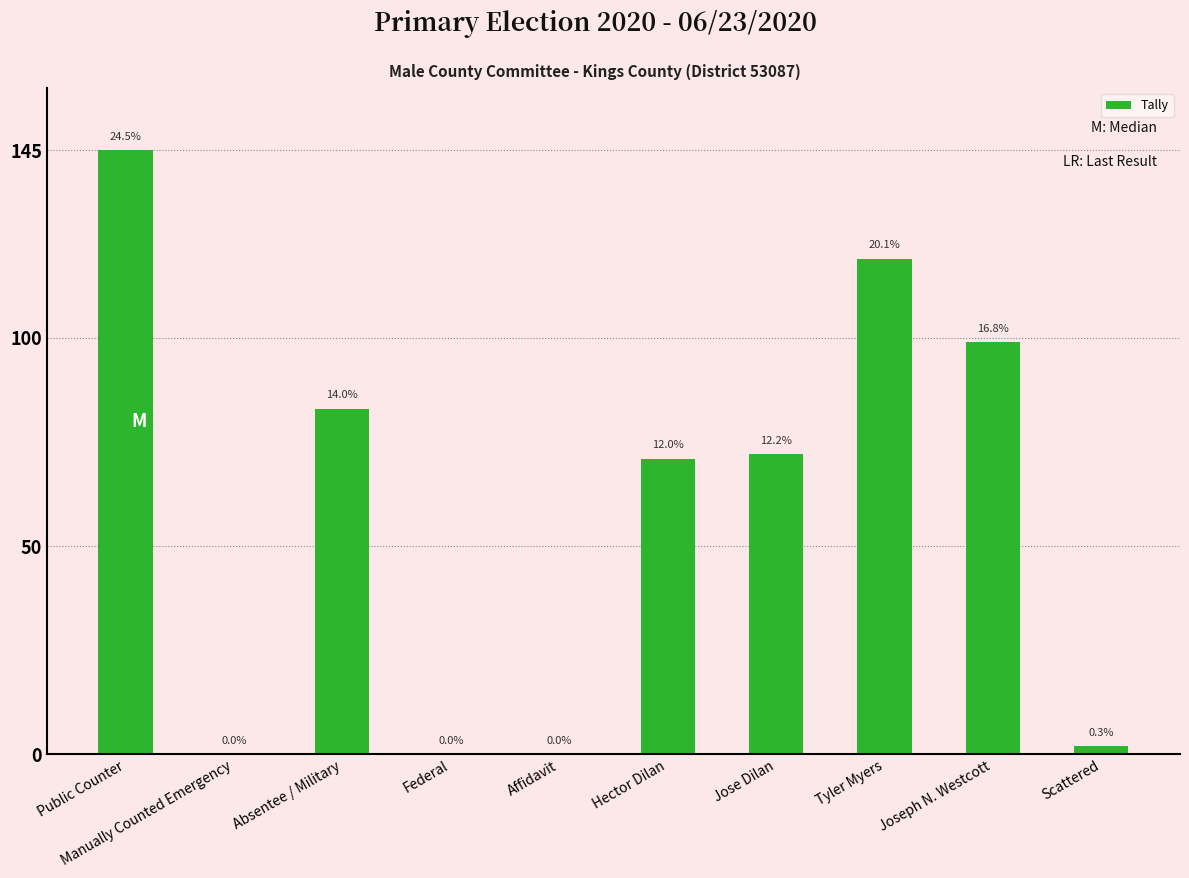

List the labels in order of value, largest first.

Public Counter, Tyler Myers, Joseph N. Westcott, Absentee / Military, Jose Dilan, Hector Dilan, Scattered, Manually Counted Emergency, Federal, Affidavit